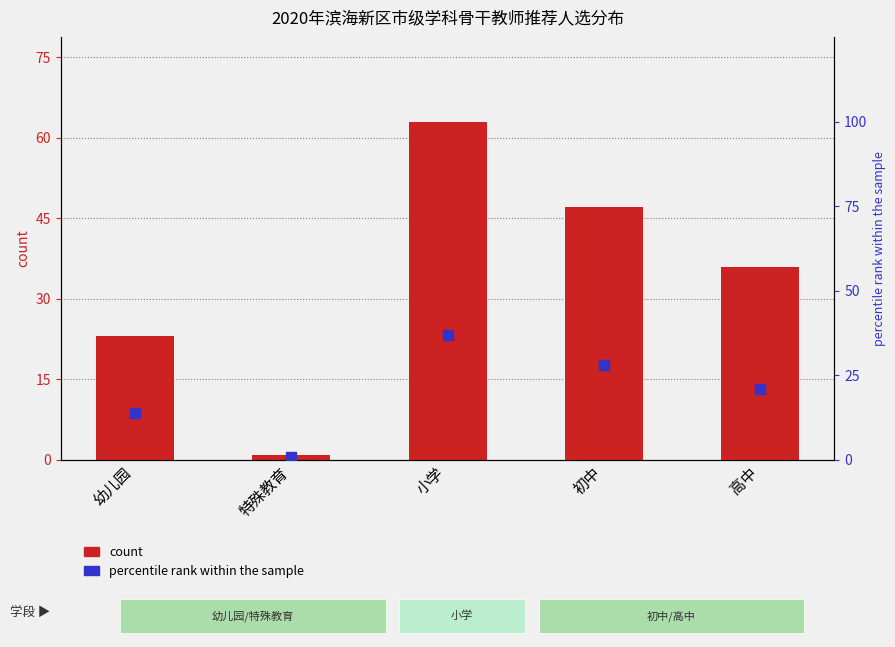

Which series contains the highest Y value?

count